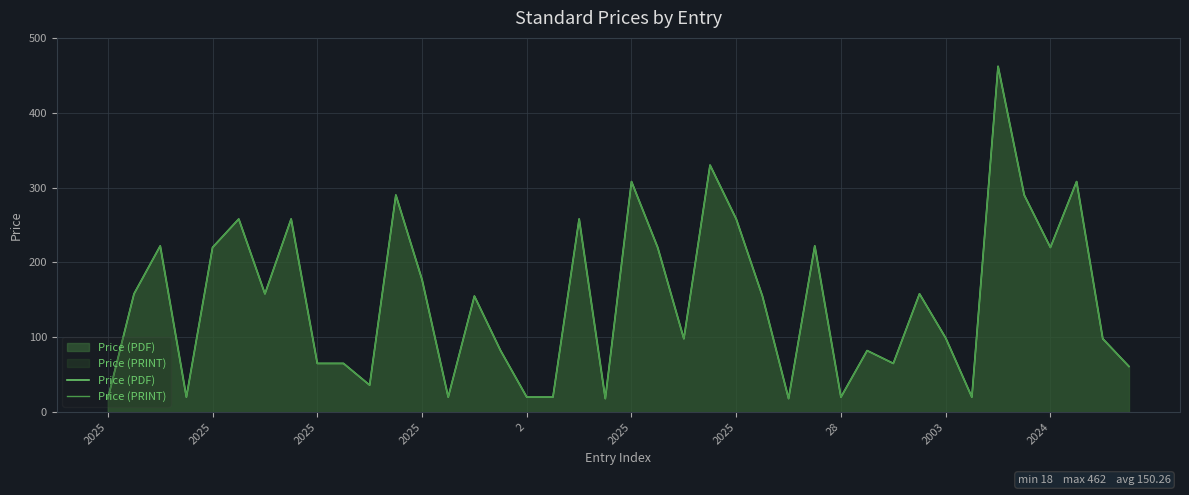

The value of Price (PRINT) at 15 is 35.4. True or false?

False